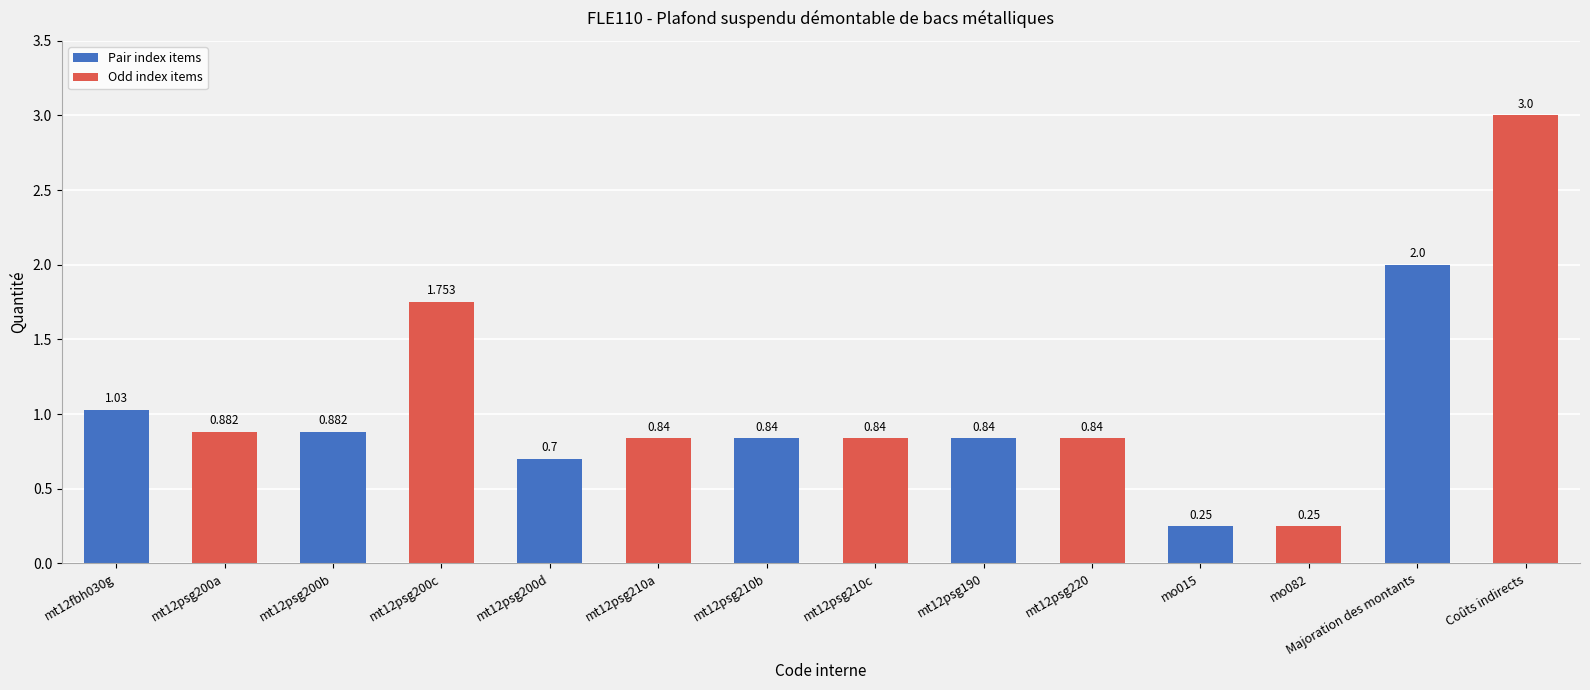

List the labels in order of value, smallest first.

mo015, mo082, mt12psg200d, mt12psg210a, mt12psg210b, mt12psg210c, mt12psg190, mt12psg220, mt12psg200a, mt12psg200b, mt12fbh030g, mt12psg200c, Majoration des montants, Coûts indirects